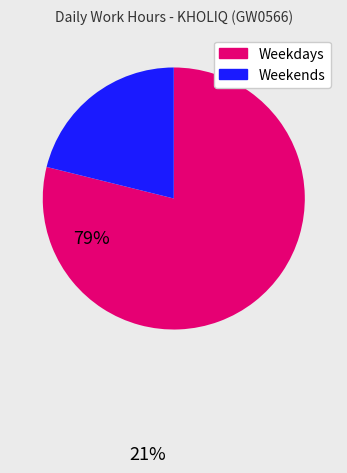

Is there any slice that represents more than half of the pie?

Yes